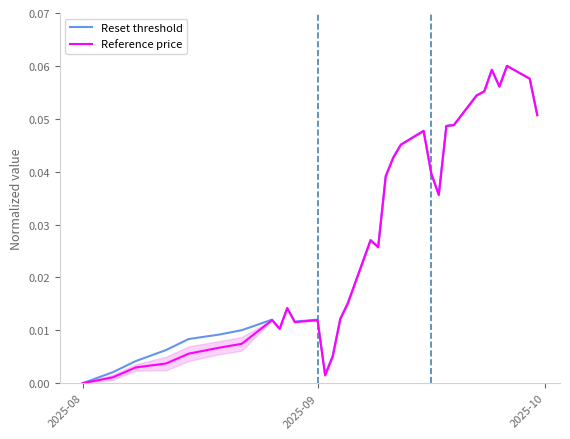

Reading right to left, what are all the values shown in this chart?

Reset threshold: 0.1	0.1	0.1	0.1	0.1	0.1	0.1	0.0	0.0	0.0	0.0	0.0	0.0	0.0	0.0	0.0	0.0	0.0	0.0	0.0	0.0	0.0	0.0	0.0	0.0	0.0	0.0	0.0	0.0	0.0	0.0	0.0	0.0
Reference price: 0.1	0.1	0.1	0.1	0.1	0.1	0.1	0.0	0.0	0.0	0.0	0.0	0.0	0.0	0.0	0.0	0.0	0.0	0.0	0.0	0.0	0.0	0.0	0.0	0.0	0.0	0.0	0.0	0.0	0.0	0.0	0.0	0.0